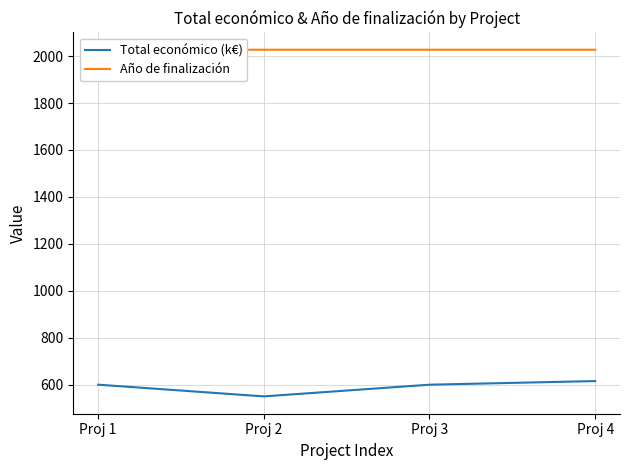

Rank the series by their maximum value, from lowest to highest.

Total económico (k€), Año de finalización